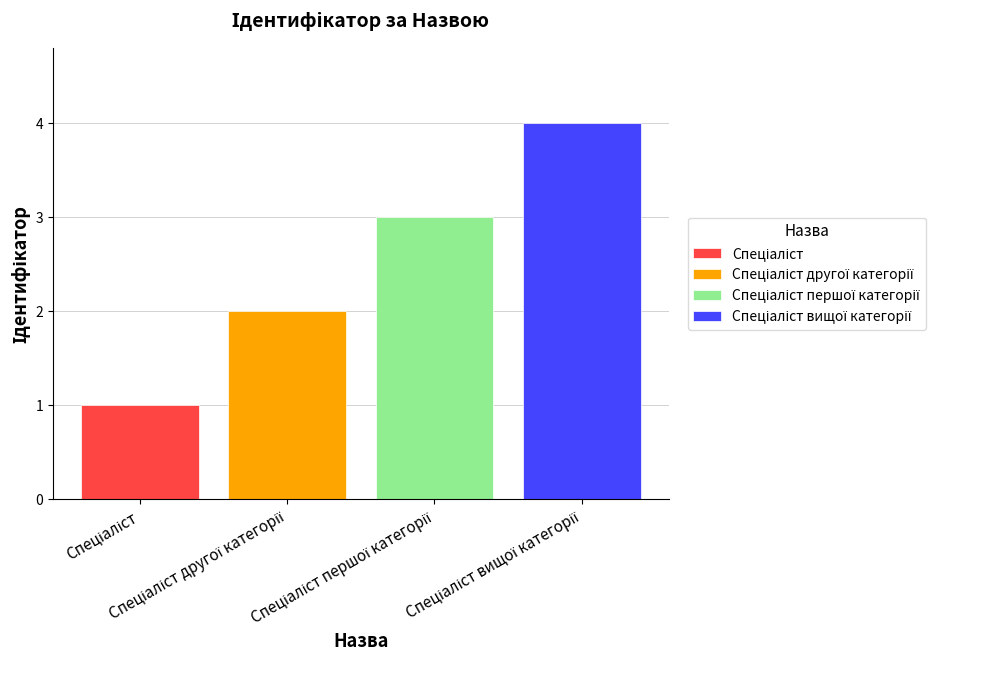

What is the smallest value displayed?

1